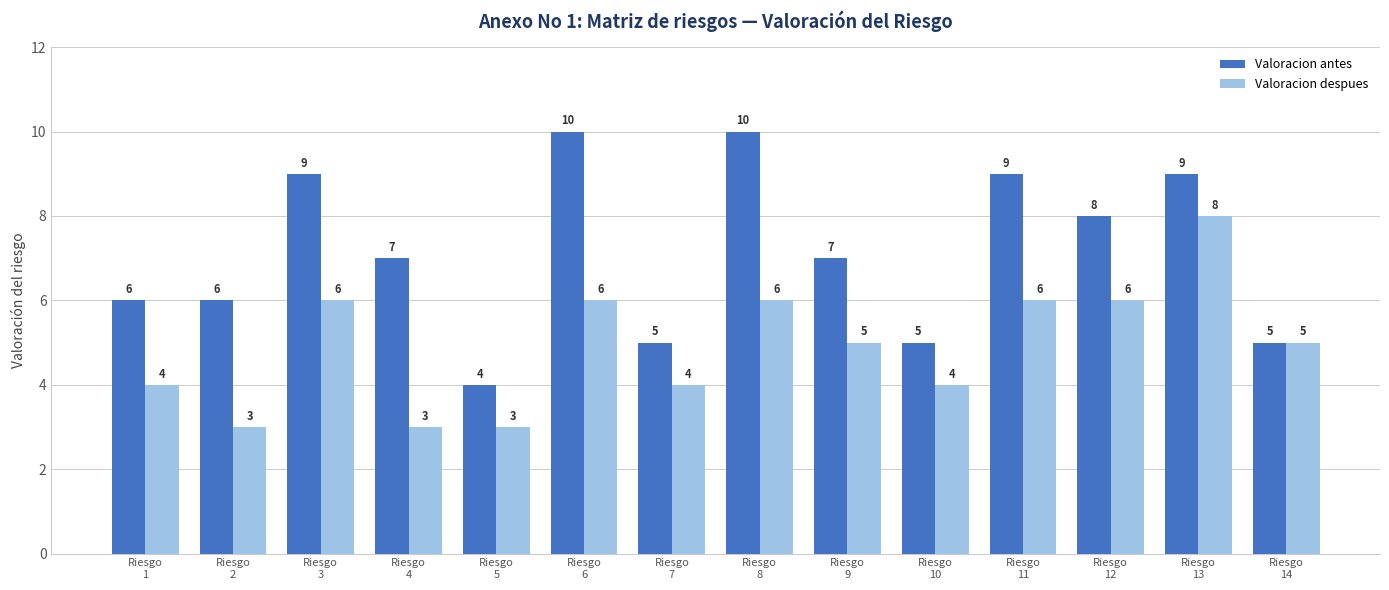

Rank the series by their maximum value, from lowest to highest.

Valoracion despues, Valoracion antes